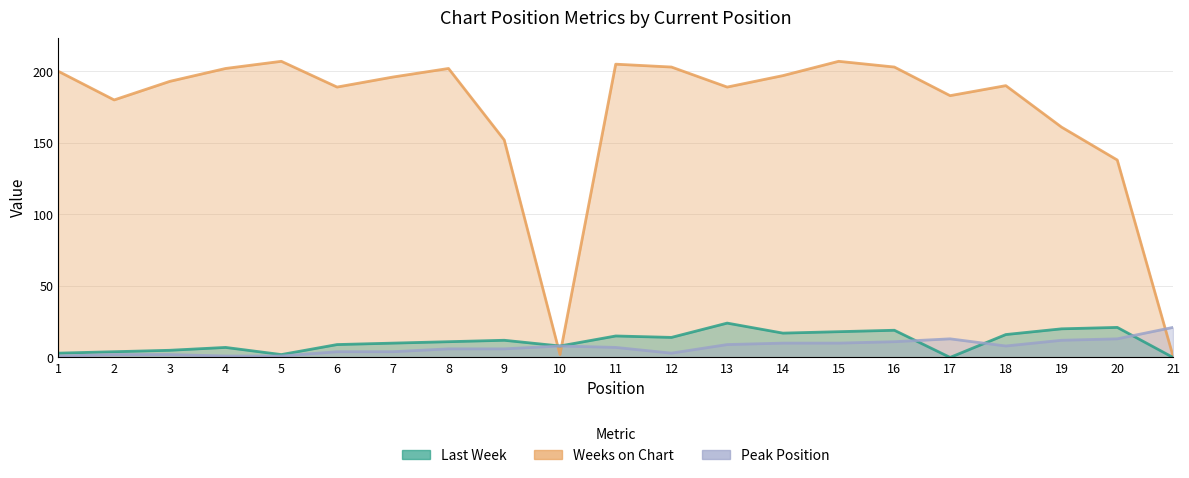

How many series are shown in this chart?

3